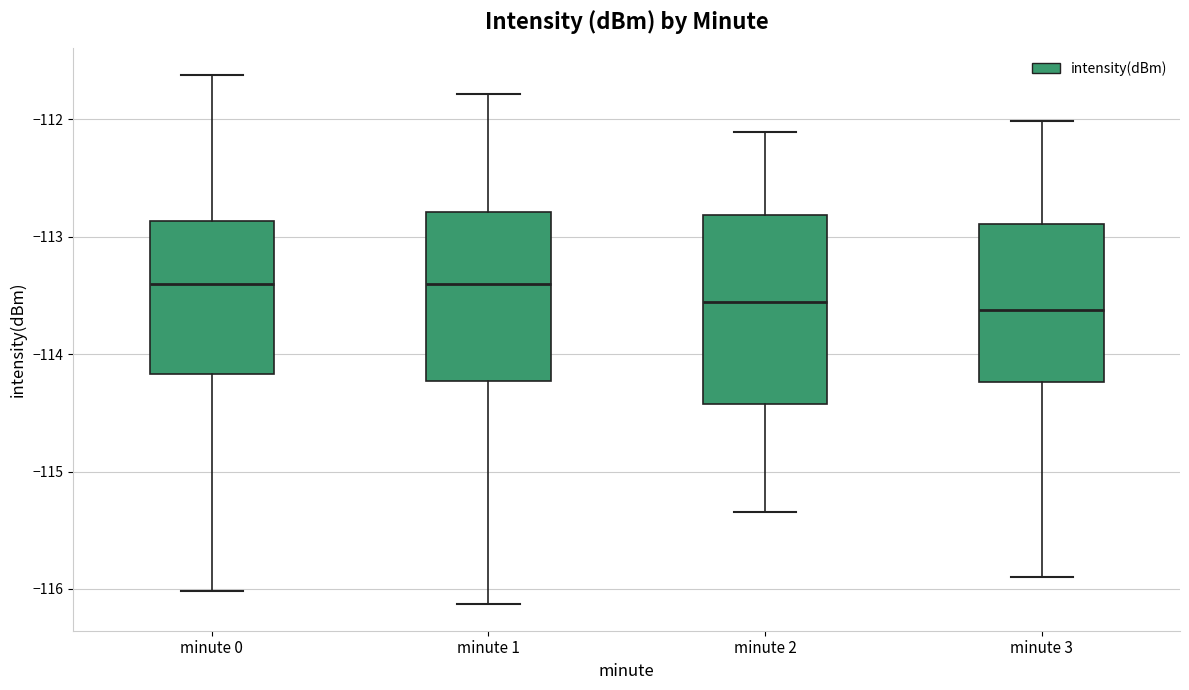

Reading left to right, transcribe this box plot: for each box, give where its median line is, the range the box spans, and where its two whiskers end, as read against the y-axis. The values are not printed on the chart, so give them approximately, as read against the axis.

minute 0: median -113.4, box -114.2 to -112.9, whiskers -116.0 to -111.6
minute 1: median -113.4, box -114.2 to -112.8, whiskers -116.1 to -111.8
minute 2: median -113.6, box -114.4 to -112.8, whiskers -115.3 to -112.1
minute 3: median -113.6, box -114.2 to -112.9, whiskers -115.9 to -112.0